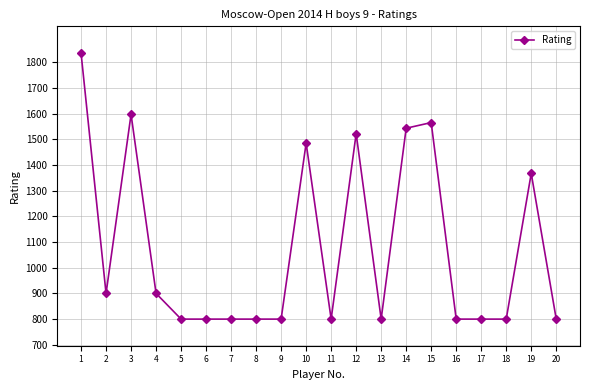

True or false: there are more than 2 points higher than both neighbors.

True